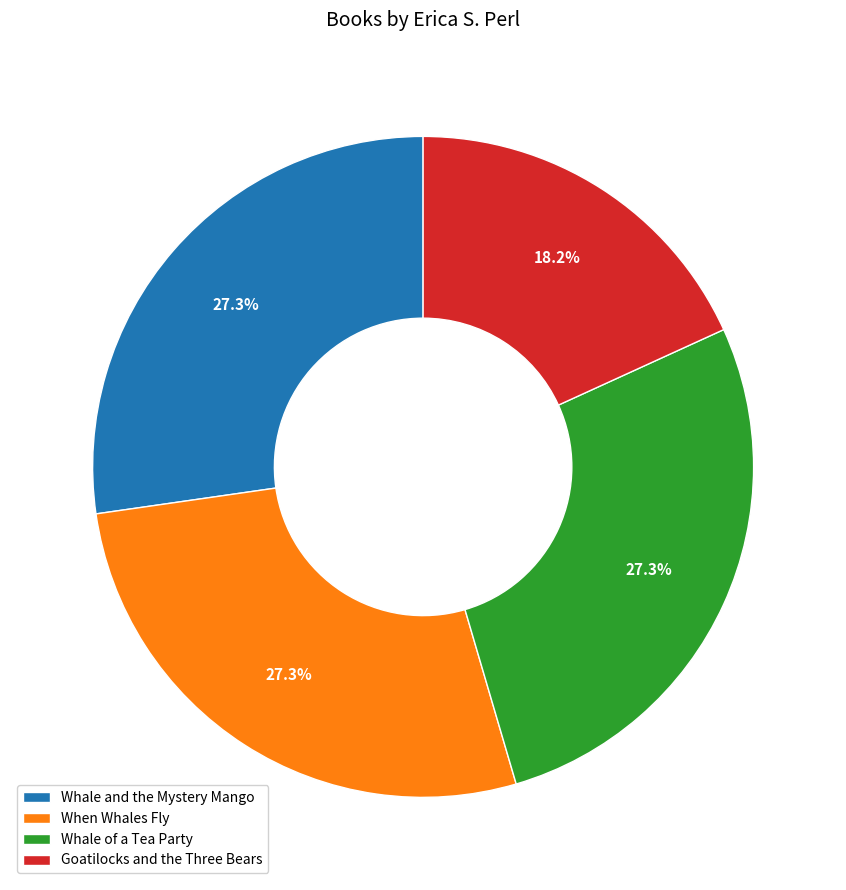

To the nearest percent, what is the difference between the Whale of a Tea Party and Goatilocks and the Three Bears slice percentages?

9%